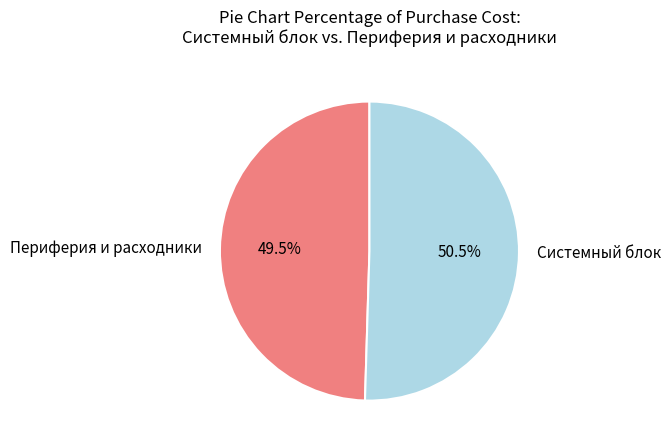

Rank the categories by value from lowest to highest.

Периферия и расходники, Системный блок